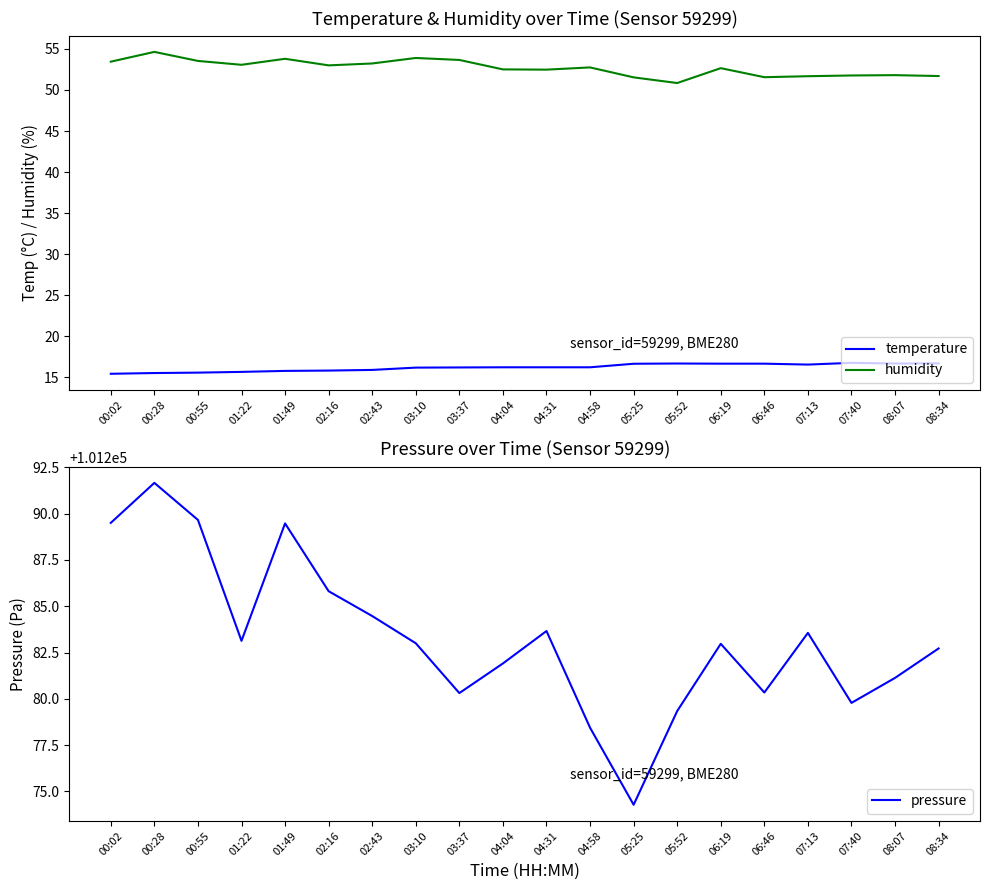

What is the smallest value displayed?

15.4